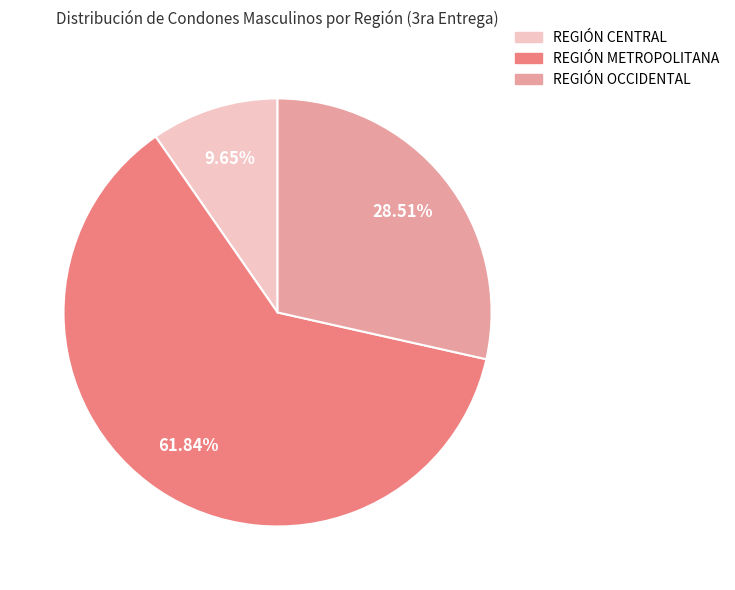

Which slice is the largest?

REGIÓN METROPOLITANA